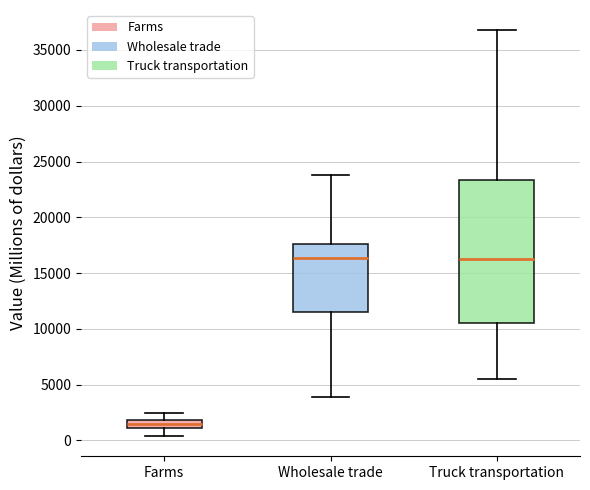

Comparing the boxes themselves (not the whiskers), which one is the tallest?

Truck transportation